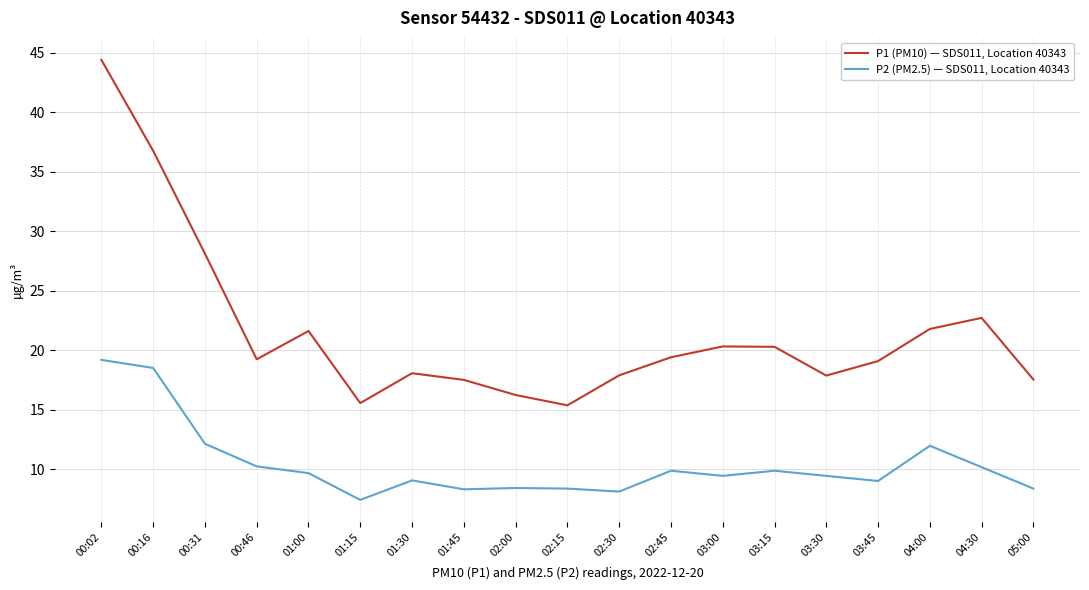

Rank the series at 00:46 from lowest to highest value.

P2 (PM2.5) — SDS011, Location 40343, P1 (PM10) — SDS011, Location 40343